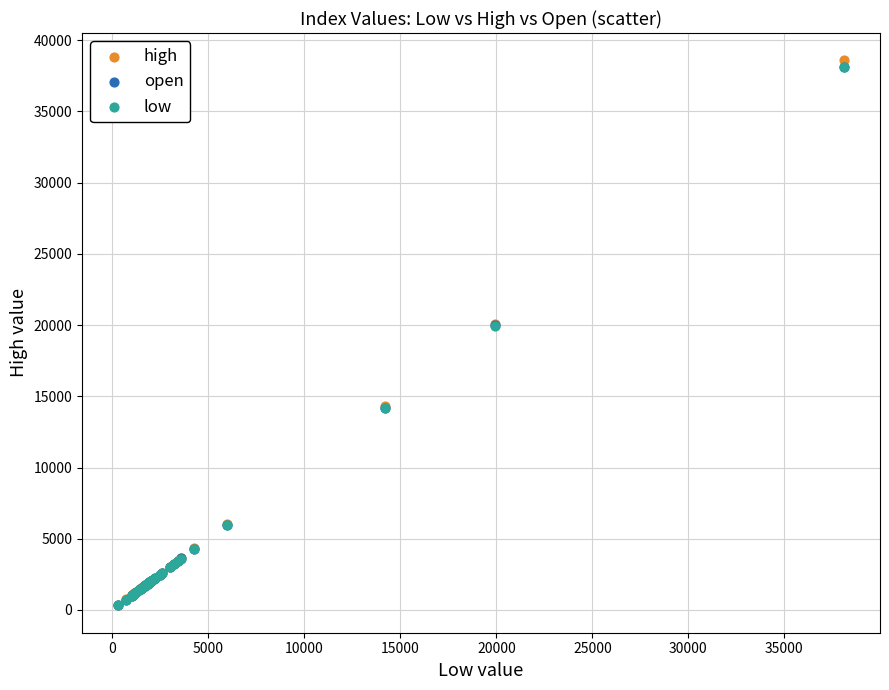

Which series has the widest spread of Y values?

high